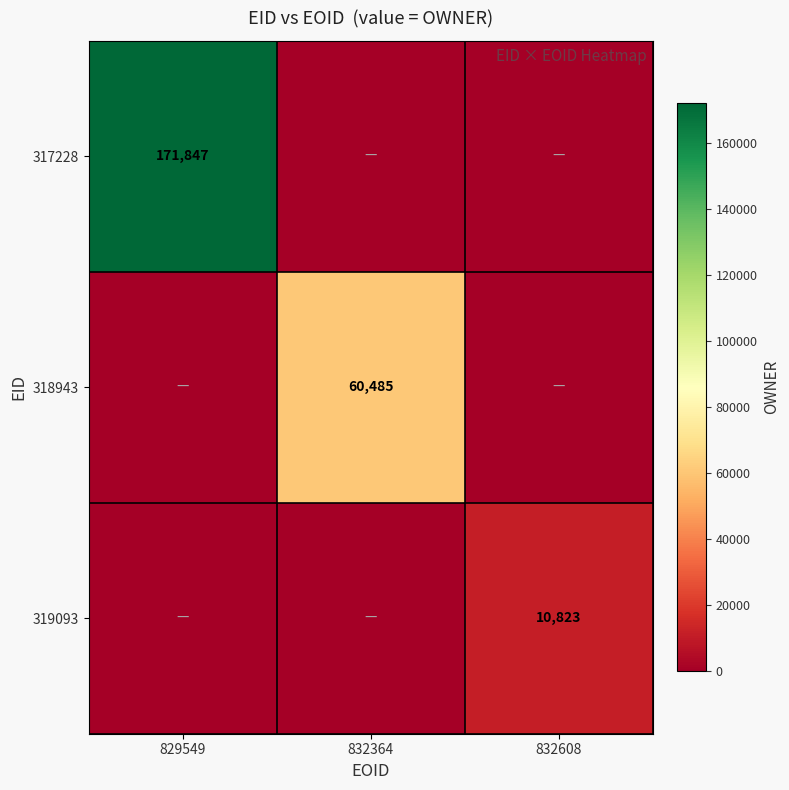

The 319093 series shows 17062 at 832608. True or false?

False